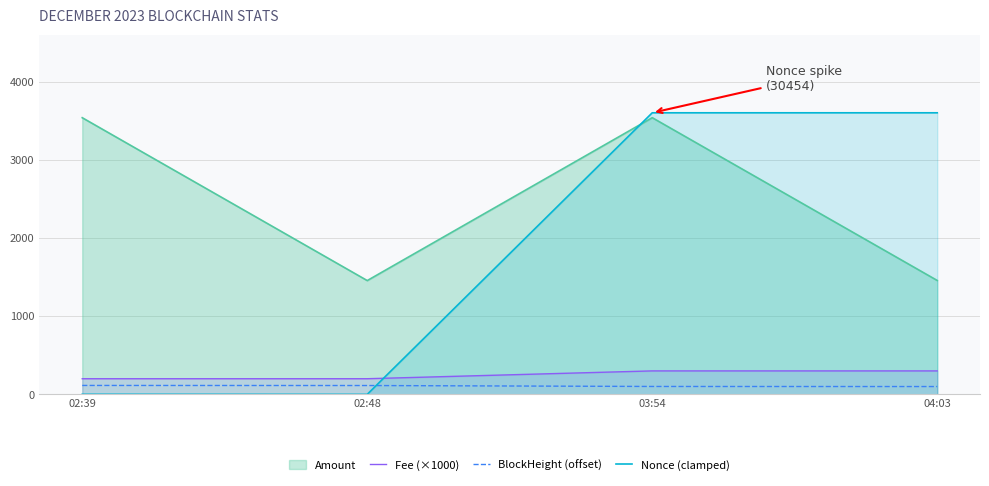

Which series has the largest total across all categories?

Amount